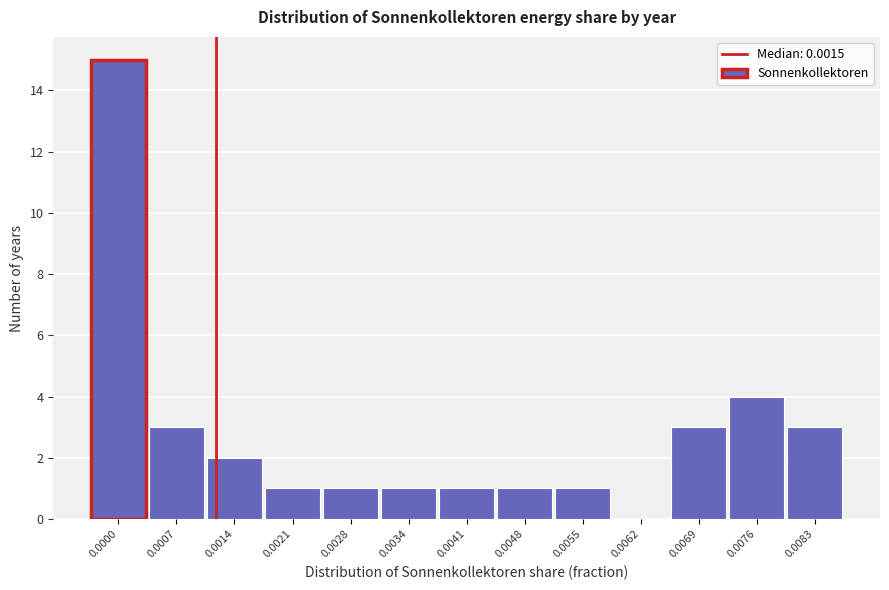

Reading left to right, transcribe all the data shown in this chart.

0.0000=15	0.0007=3	0.0014=2	0.0021=1	0.0028=1	0.0034=1	0.0041=1	0.0048=1	0.0055=1	0.0062=0	0.0069=3	0.0076=4	0.0083=3